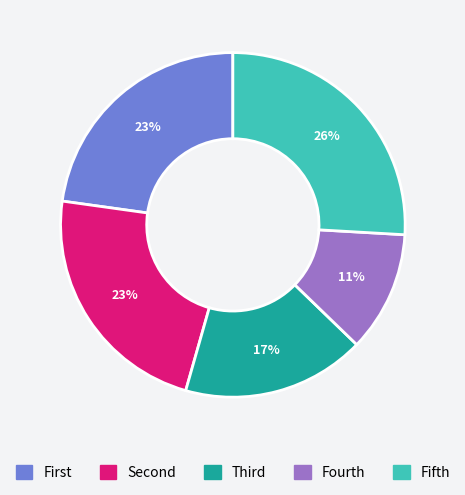

To the nearest percent, what is the average slice percentage?

20%